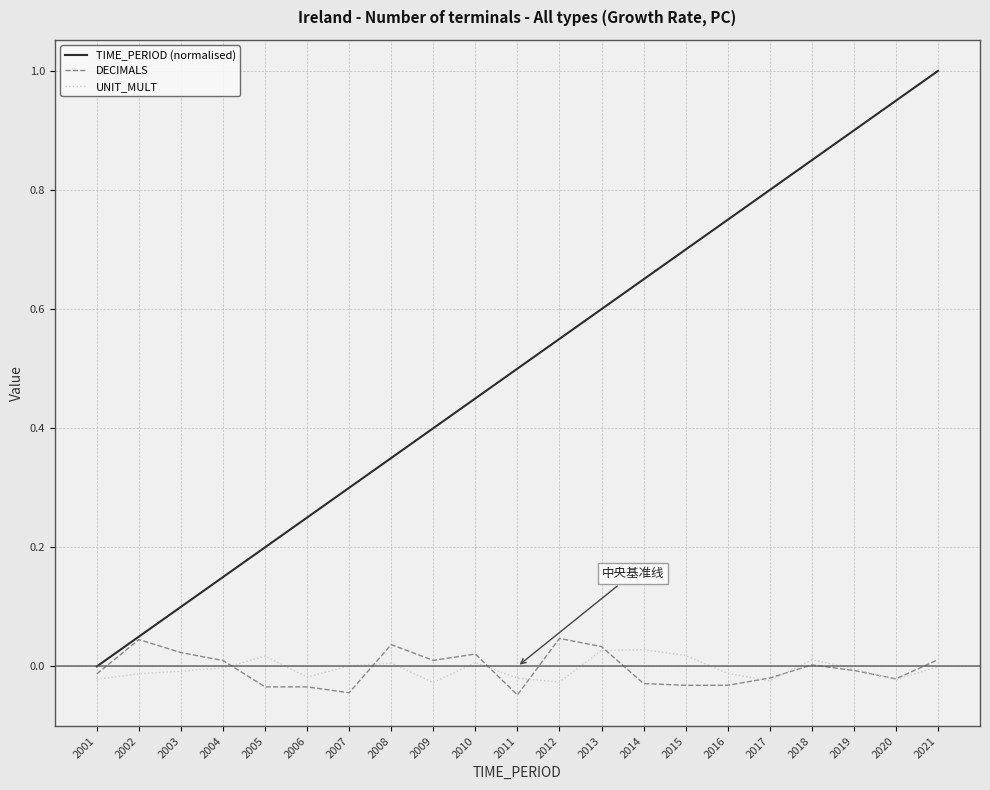

True or false: UNIT_MULT has more than 0 points higher than both neighbors.

True